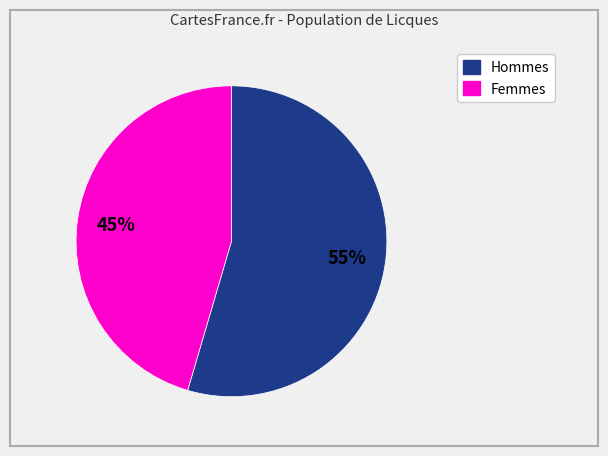

Is there any slice that represents more than half of the pie?

Yes